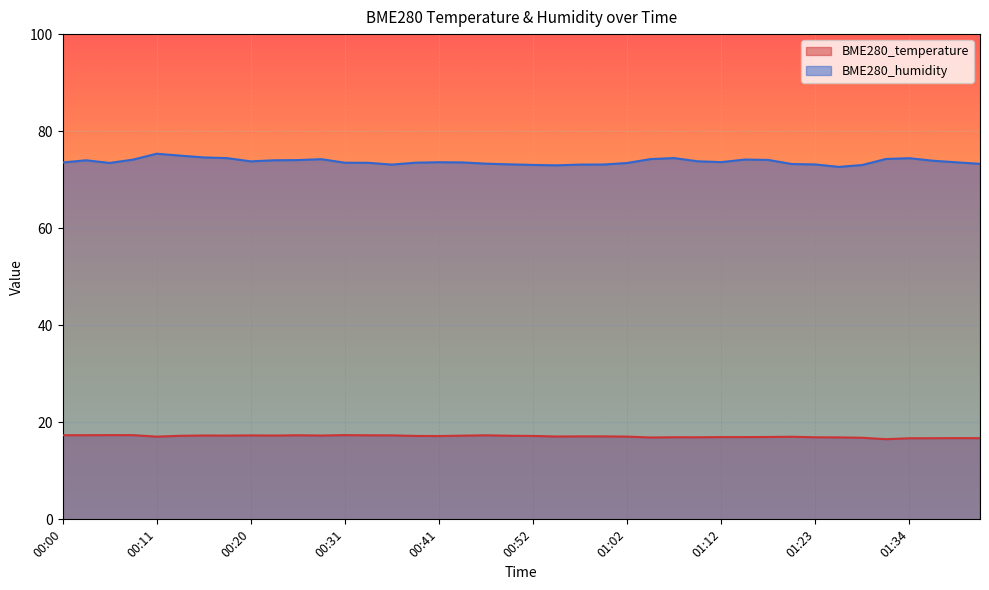

Reading right to left, extract all data points from this chart.

BME280_temperature: 01:41=16.7	01:39=16.7	01:36=16.7	01:34=16.7	01:31=16.5	01:28=16.8	01:26=16.9	01:23=16.9	01:20=17.0	01:18=17.0	01:15=16.9	01:12=16.9	01:10=16.9	01:07=16.9	01:05=16.9	01:02=17.1	01:00=17.1	00:57=17.1	00:55=17.1	00:52=17.2	00:50=17.2	00:47=17.3	00:44=17.2	00:41=17.2	00:39=17.2	00:36=17.3	00:33=17.3	00:31=17.4	00:28=17.3	00:25=17.3	00:23=17.3	00:20=17.3	00:18=17.3	00:16=17.3	00:13=17.2	00:11=17.1	00:08=17.4	00:05=17.4	00:03=17.3	00:00=17.3
BME280_humidity: 01:41=73.3	01:39=73.6	01:36=73.9	01:34=74.4	01:31=74.3	01:28=73.0	01:26=72.6	01:23=73.1	01:20=73.2	01:18=74.1	01:15=74.2	01:12=73.6	01:10=73.8	01:07=74.5	01:05=74.2	01:02=73.4	01:00=73.1	00:57=73.1	00:55=73.0	00:52=73.0	00:50=73.2	00:47=73.3	00:44=73.6	00:41=73.6	00:39=73.5	00:36=73.1	00:33=73.5	00:31=73.5	00:28=74.2	00:25=74.0	00:23=74.0	00:20=73.8	00:18=74.4	00:16=74.6	00:13=75.0	00:11=75.3	00:08=74.1	00:05=73.5	00:03=74.0	00:00=73.5